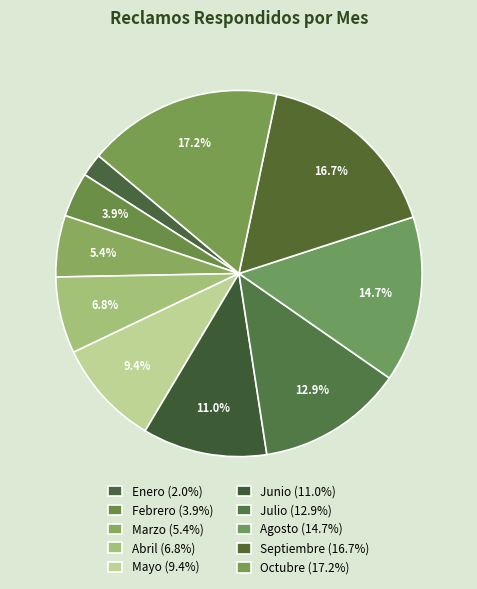

To the nearest percent, what percentage of the pie is Mayo?

9%